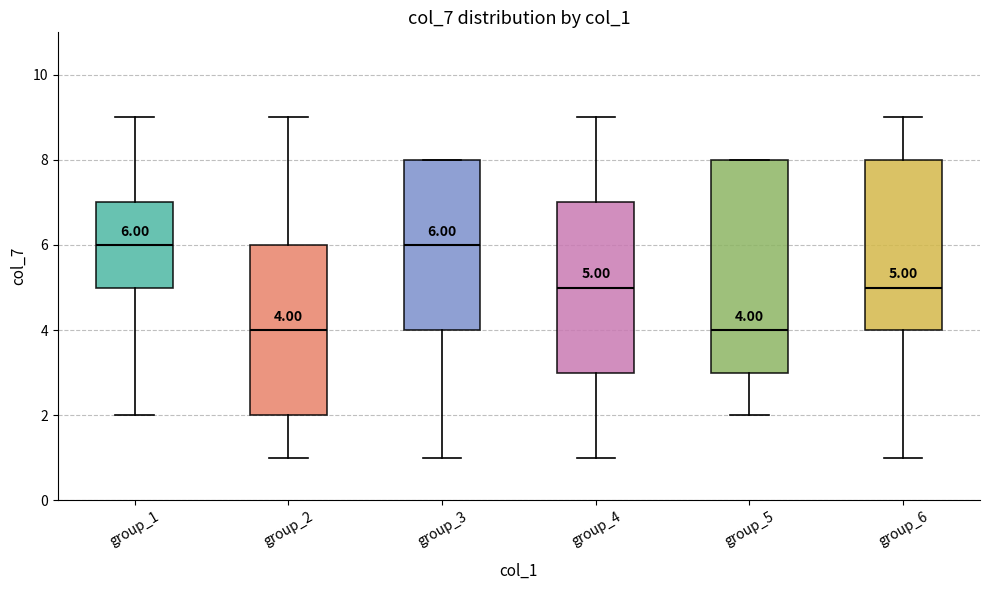

Comparing the boxes themselves (not the whiskers), which one is the tallest?

group_5